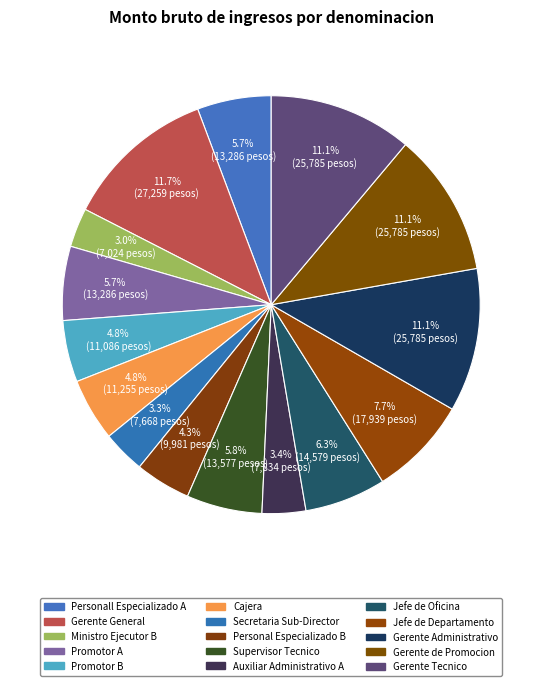

How many segments does this pie chart have?

15